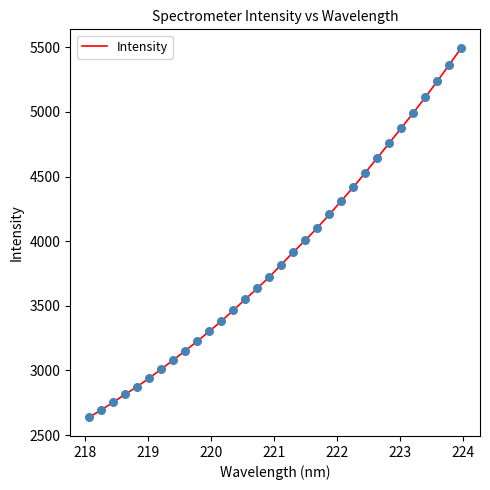

What is the smallest value displayed?

2636.3